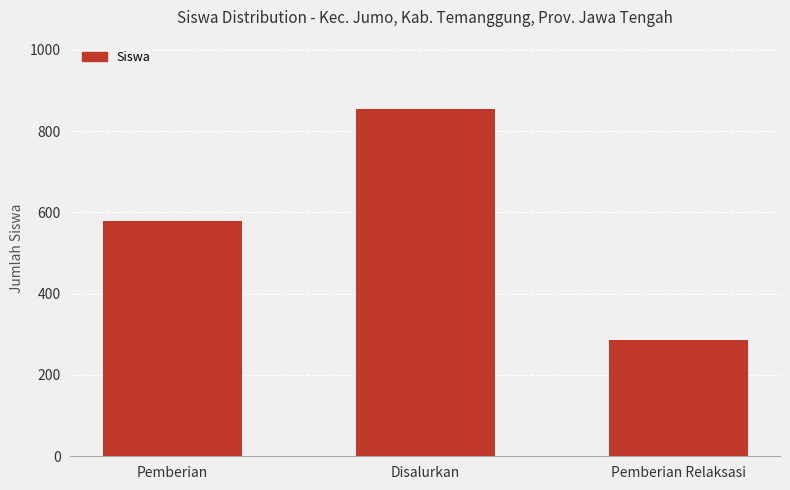

The chart shows a value of 579 at Pemberian. True or false?

True